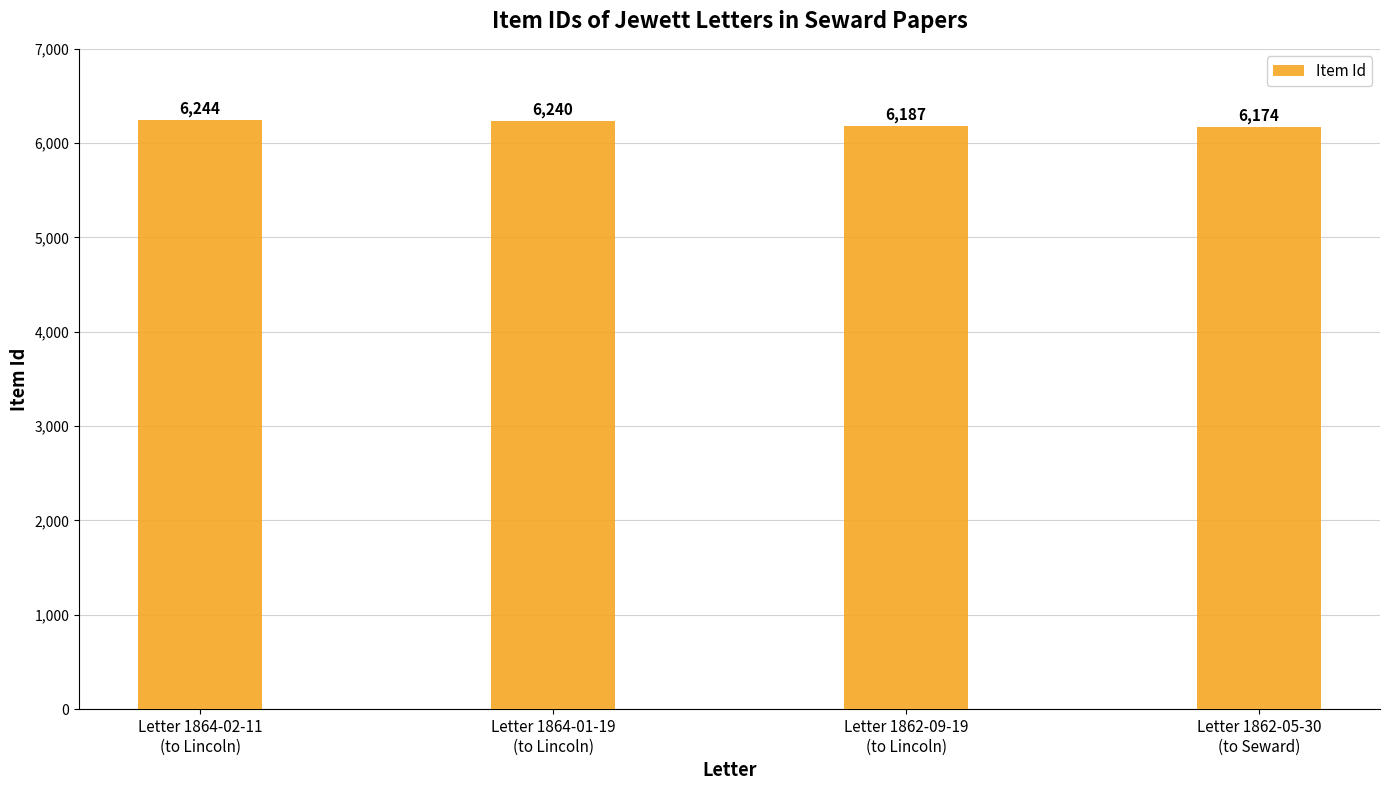

How many bars are there in total?

4